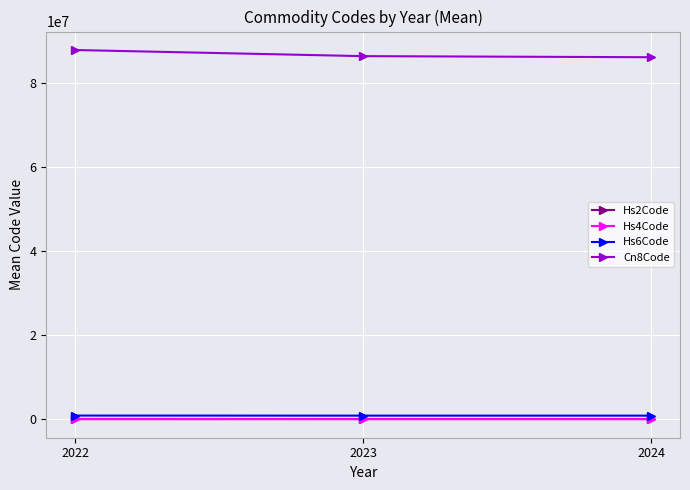

What is the value of the Hs4Code point at the 2nd from the left?

8634.7